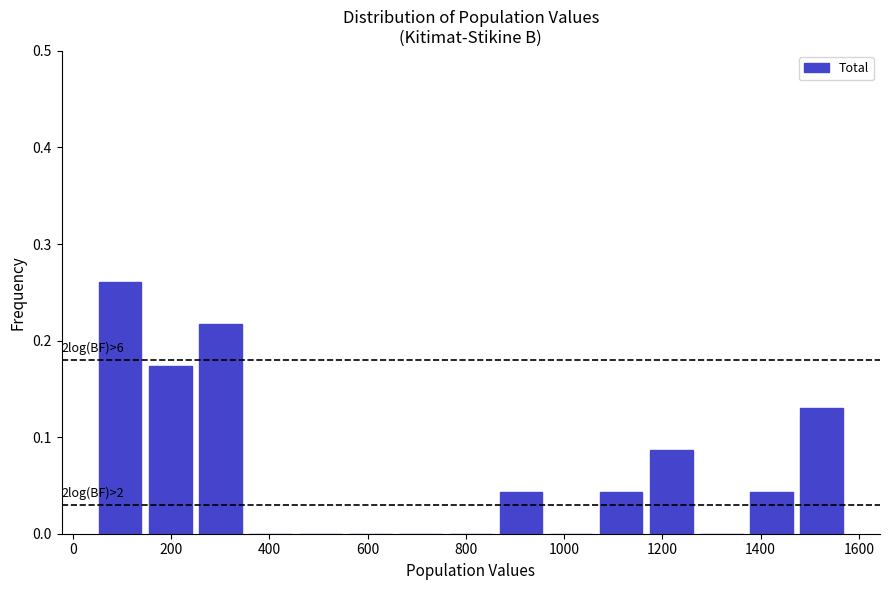

Which range on the x-axis has the tallest bar?

40 to 140